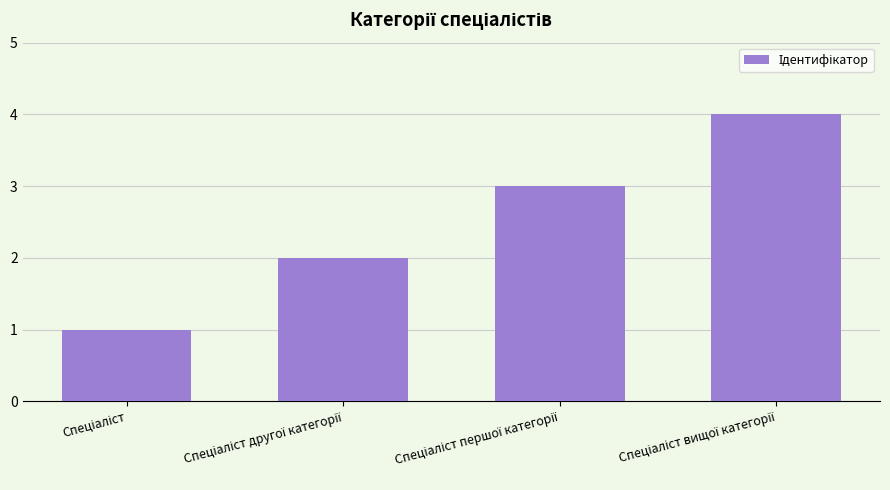

What is the greatest value displayed?

4